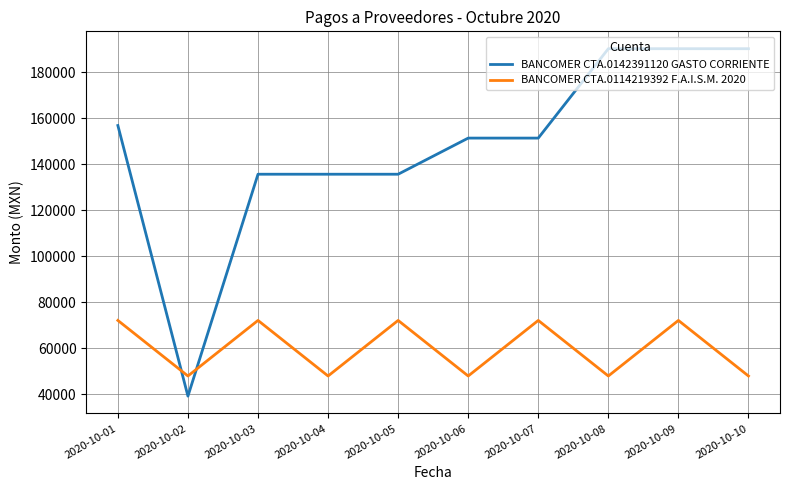

How many lines are shown in the chart?

2